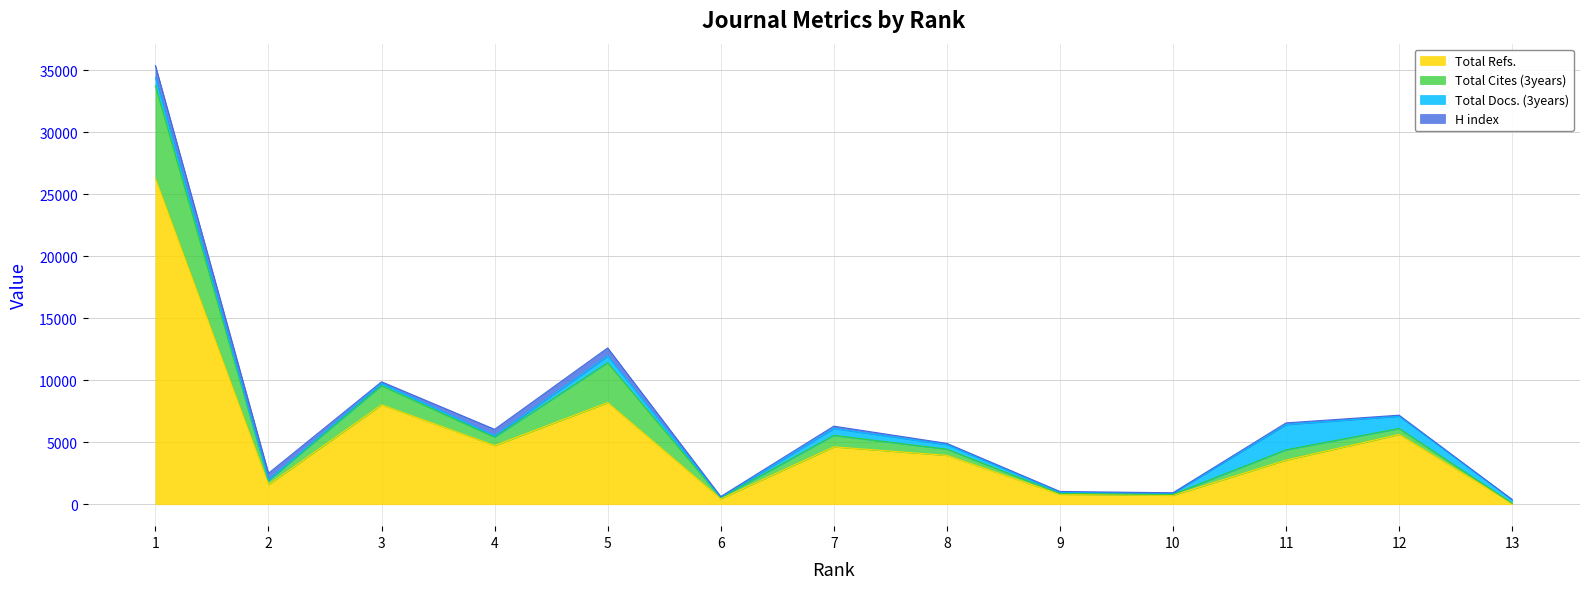

What is the highest value of the Total Refs. series?

26279